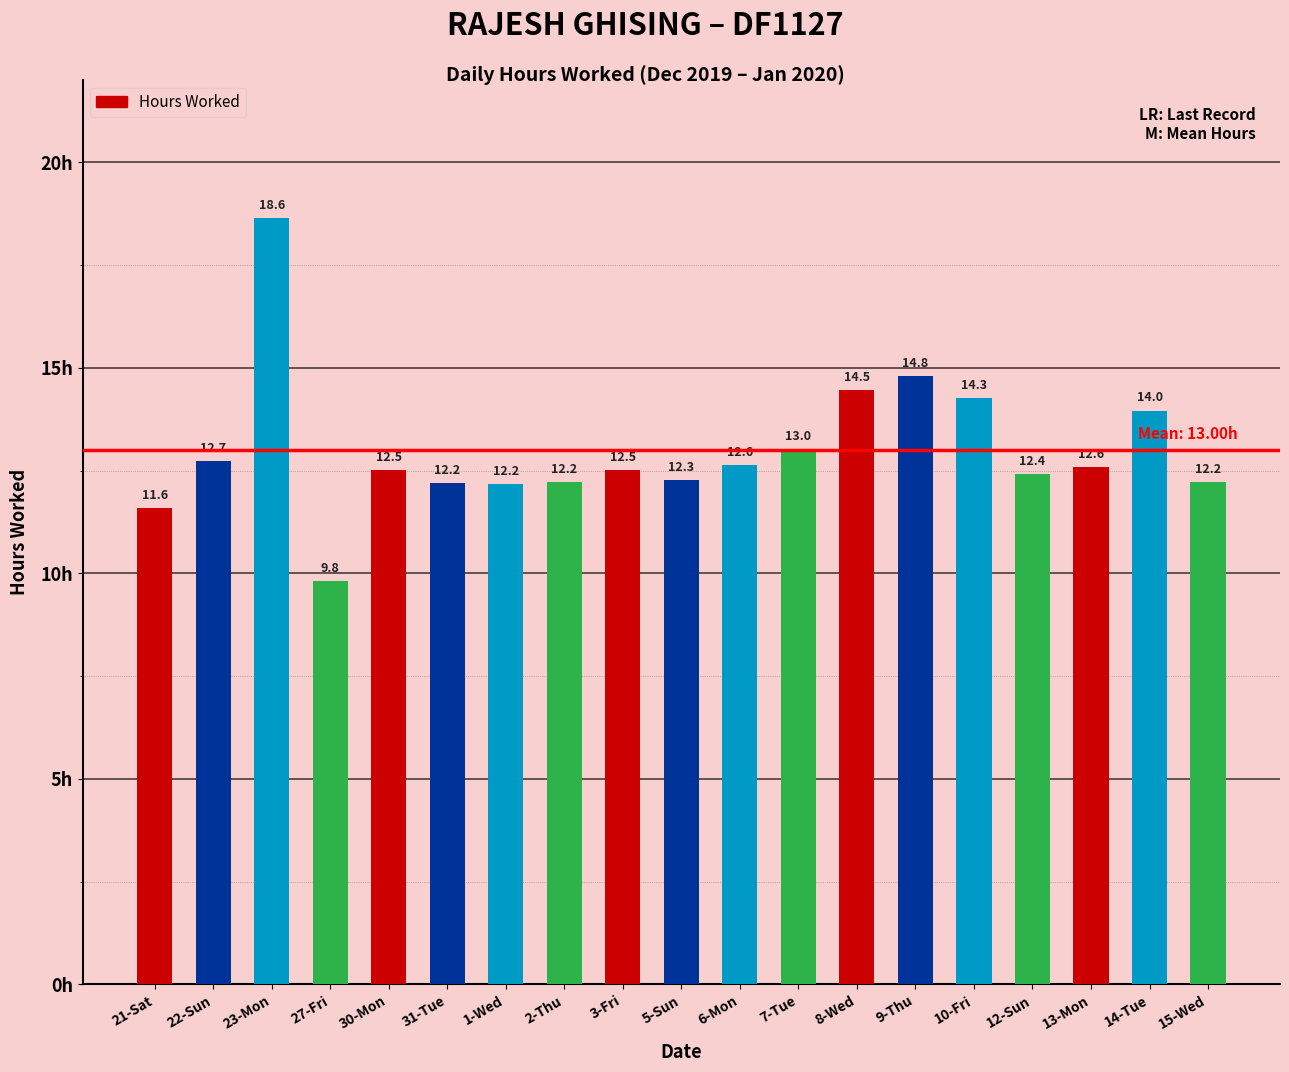

What position from the right is 21-Sat?

19